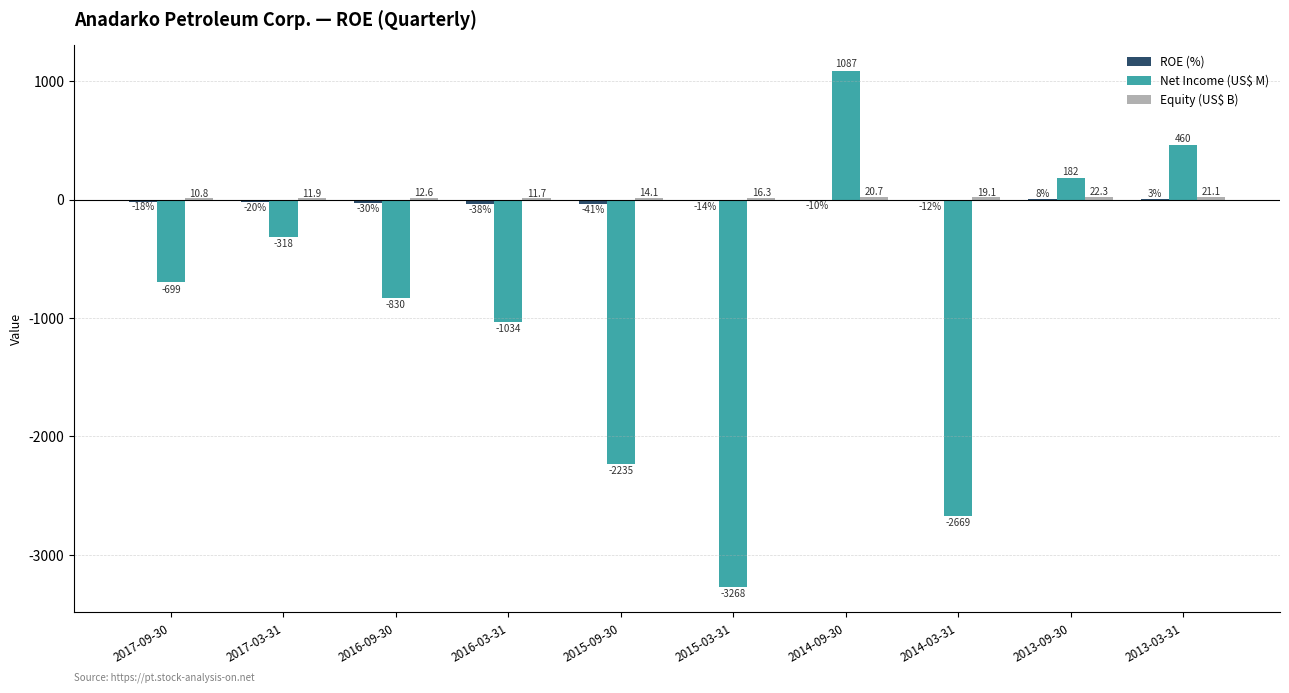

Which series changed the most between 2017-09-30 and 2015-09-30?

Net Income (US$ M)